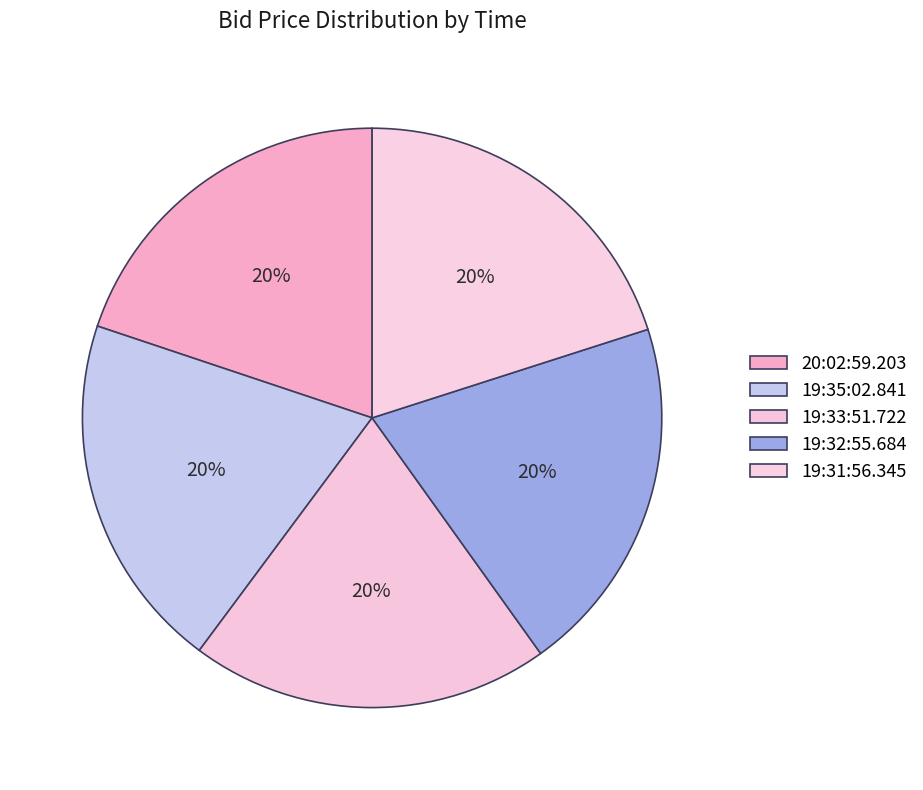

Count the number of slices in the pie.

5